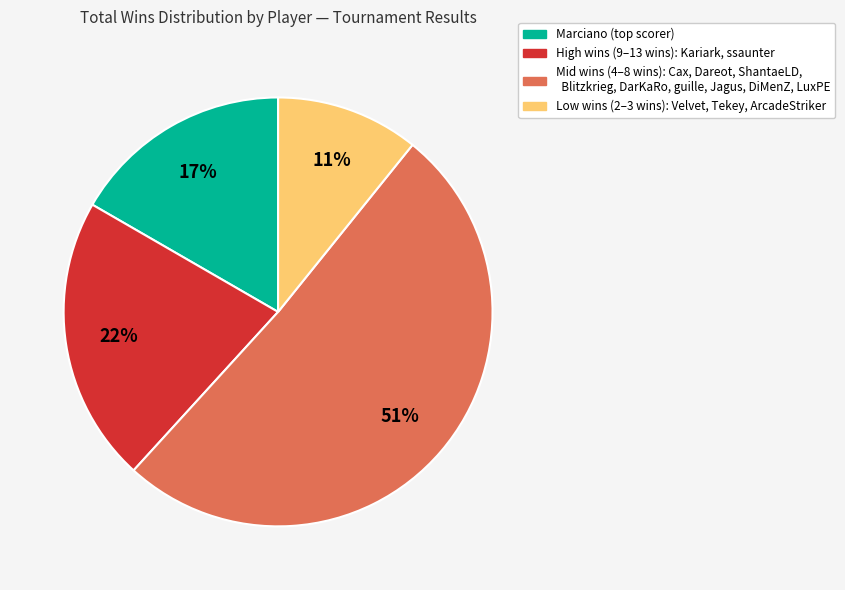

To the nearest percent, what is the difference between the largest and smallest slice percentages?

40%